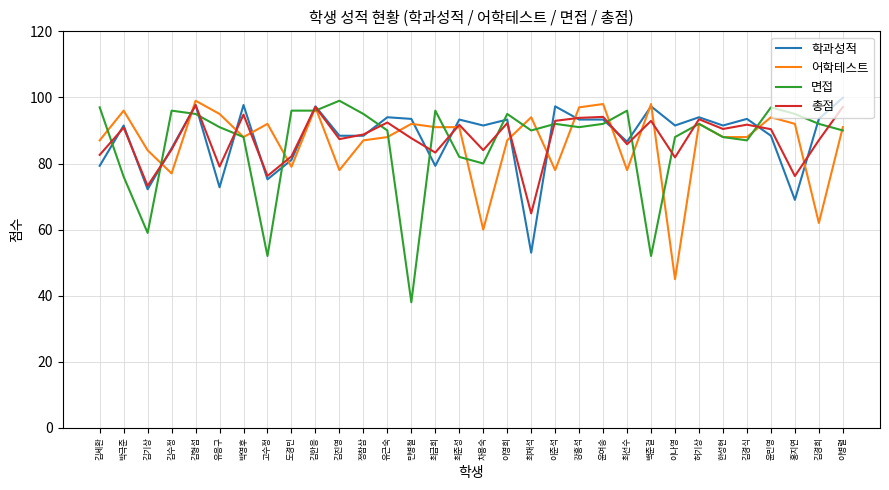

What is the greatest value displayed?

99.9